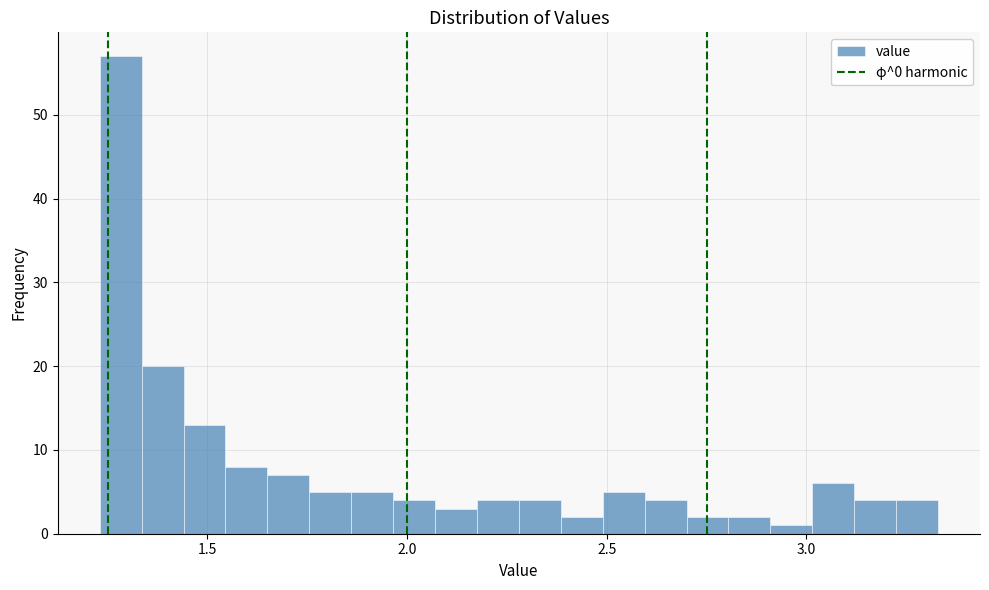

Read against the x-axis, roughly where is the centre of the tallest bar?

1.30